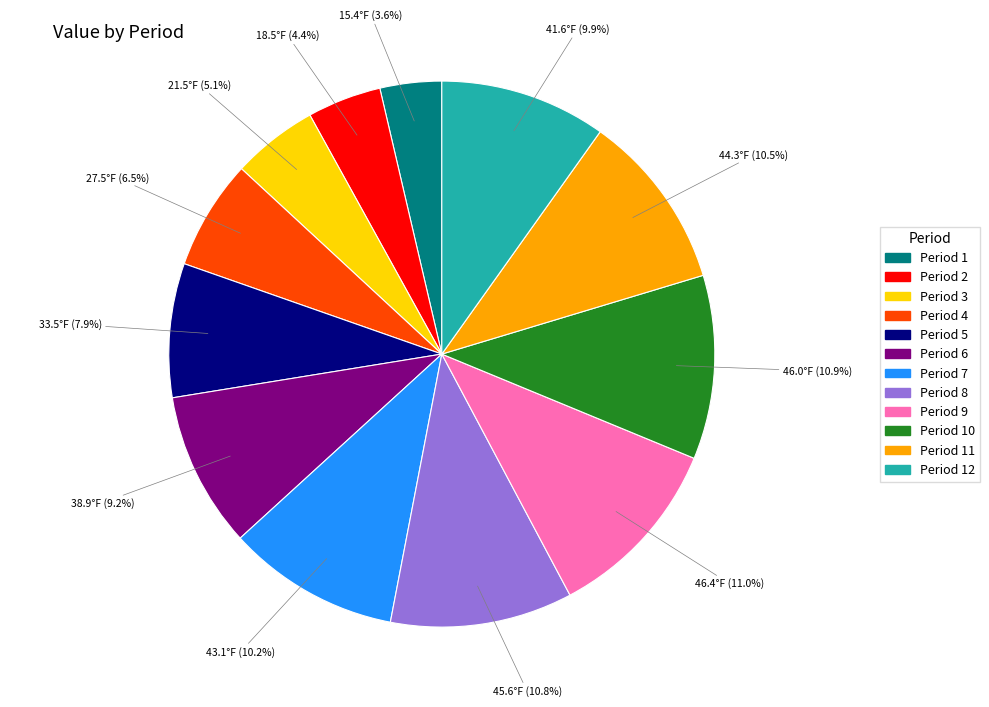

How many slices are in this pie chart?

12